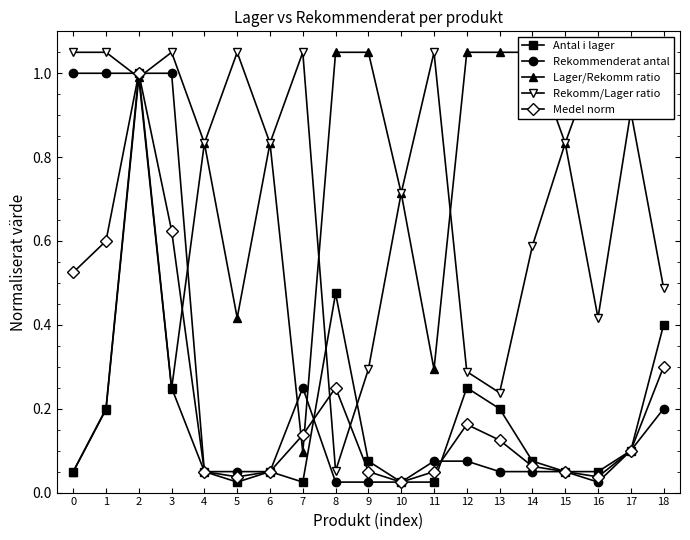

Between which two adjacent categories do Lager/Rekomm ratio and Medel norm first intersect?

3 and 4